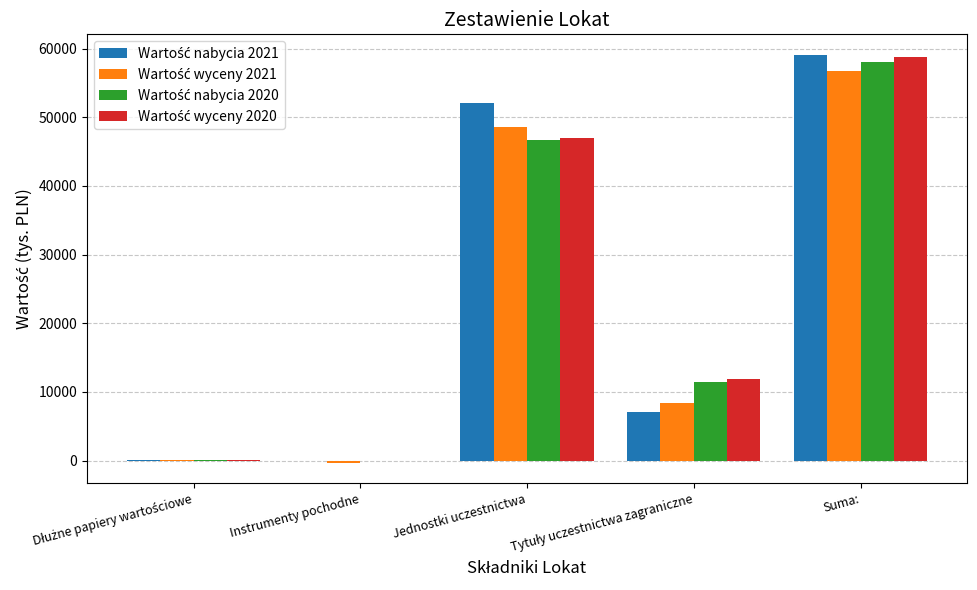

At which category does the chart reach its peak across all series?

Suma: